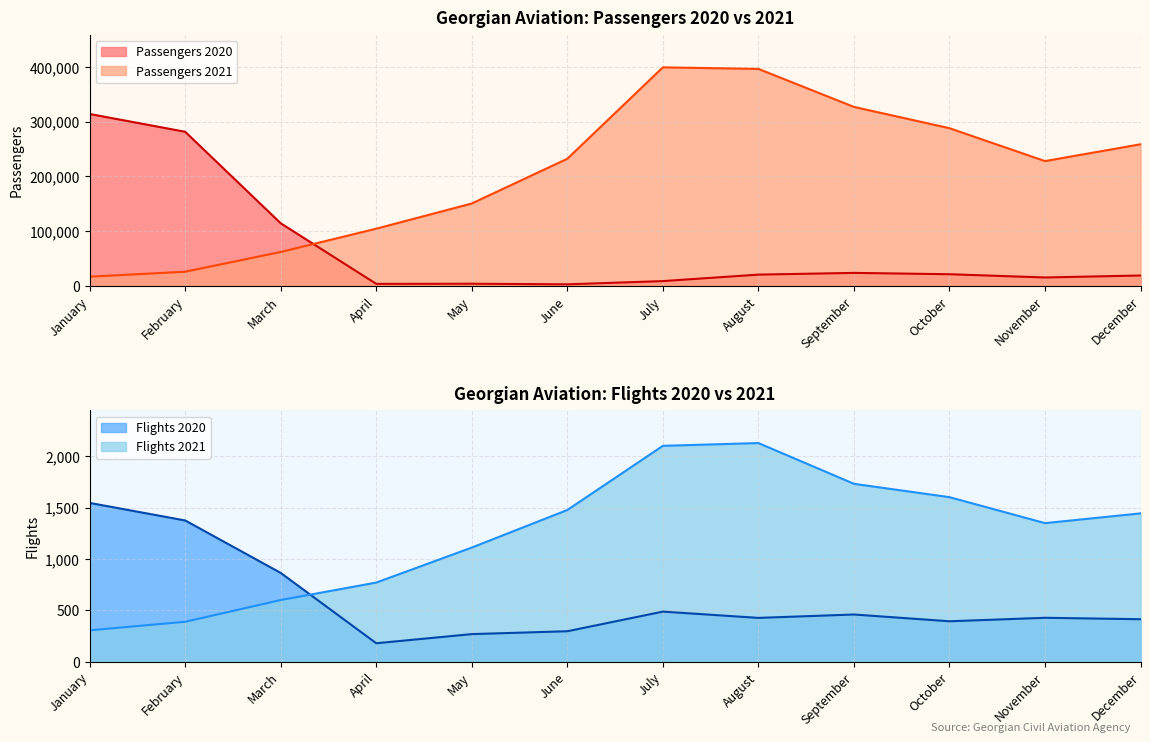

How many interior local peaks does the Passengers 2020 series have?

2